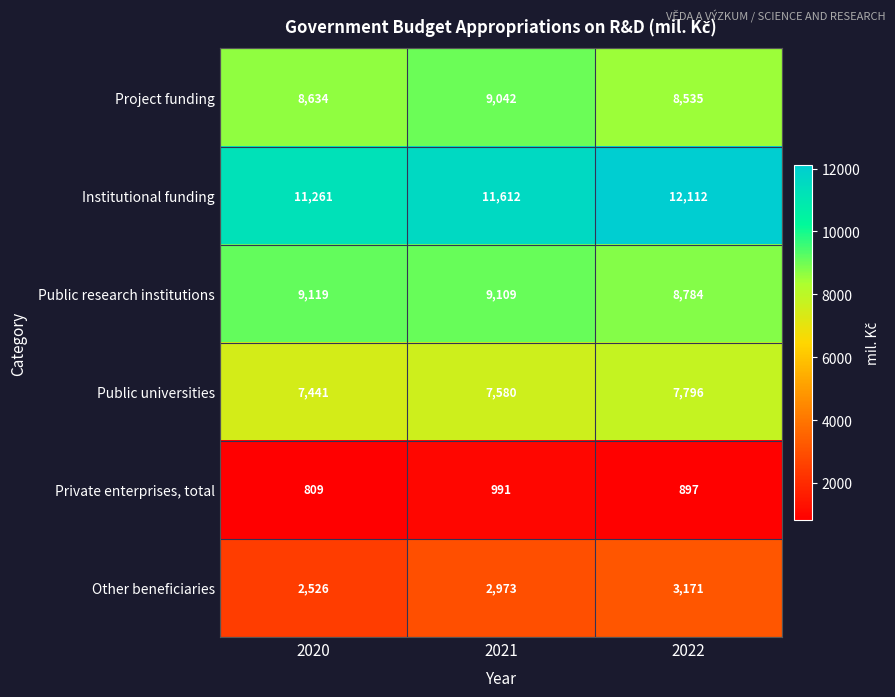

Which label corresponds to the smallest value in the chart?

2020